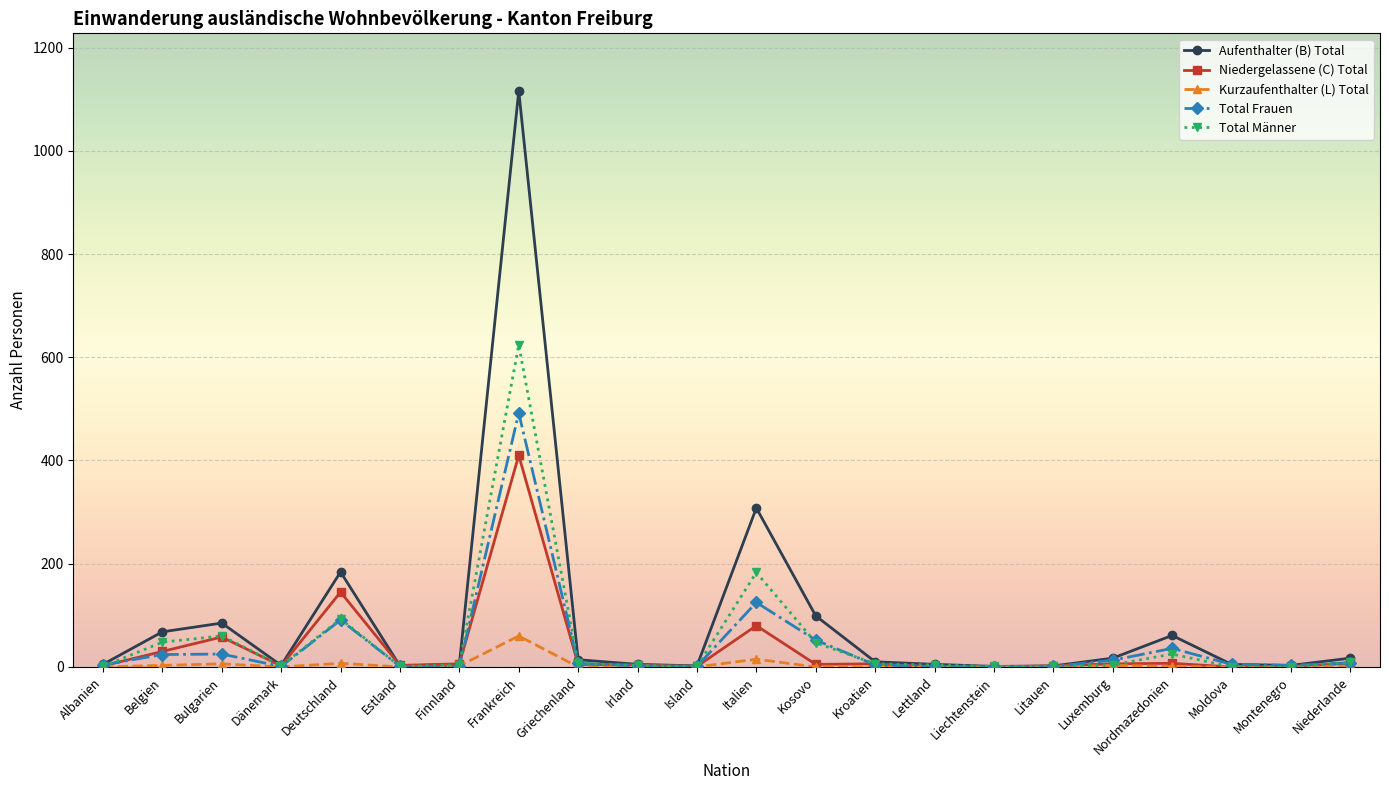

List the series in order of their peak value, lowest first.

Kurzaufenthalter (L) Total, Niedergelassene (C) Total, Total Frauen, Total Männer, Aufenthalter (B) Total